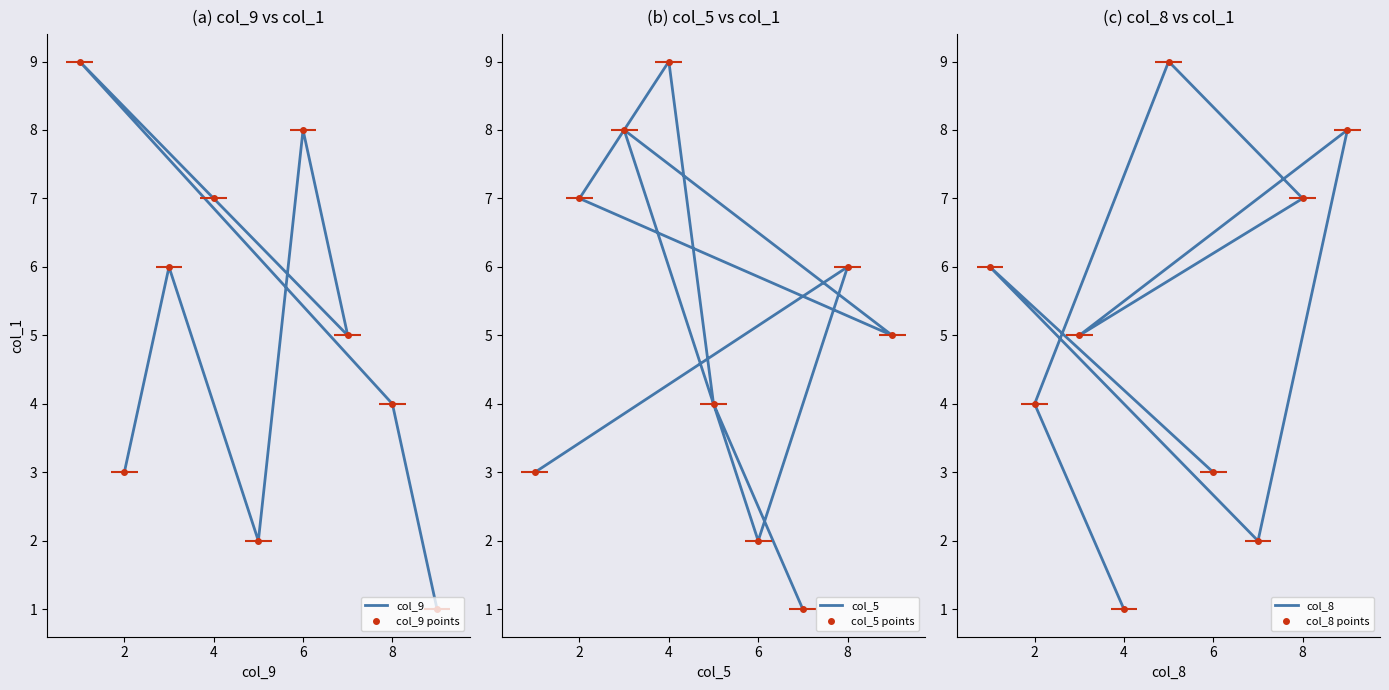

The col_9 series shows 1 at 0. True or false?

False